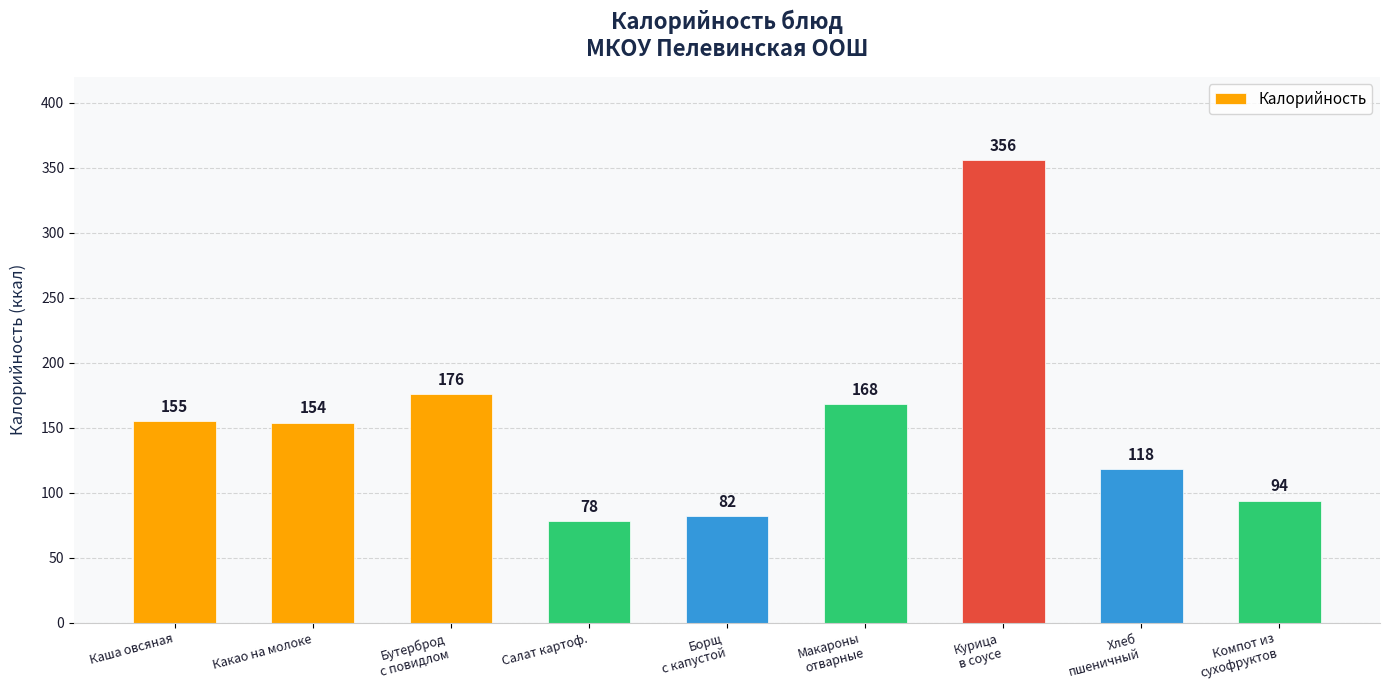

What is the change in value from Макароны
отварные to Хлеб
пшеничный?

-50